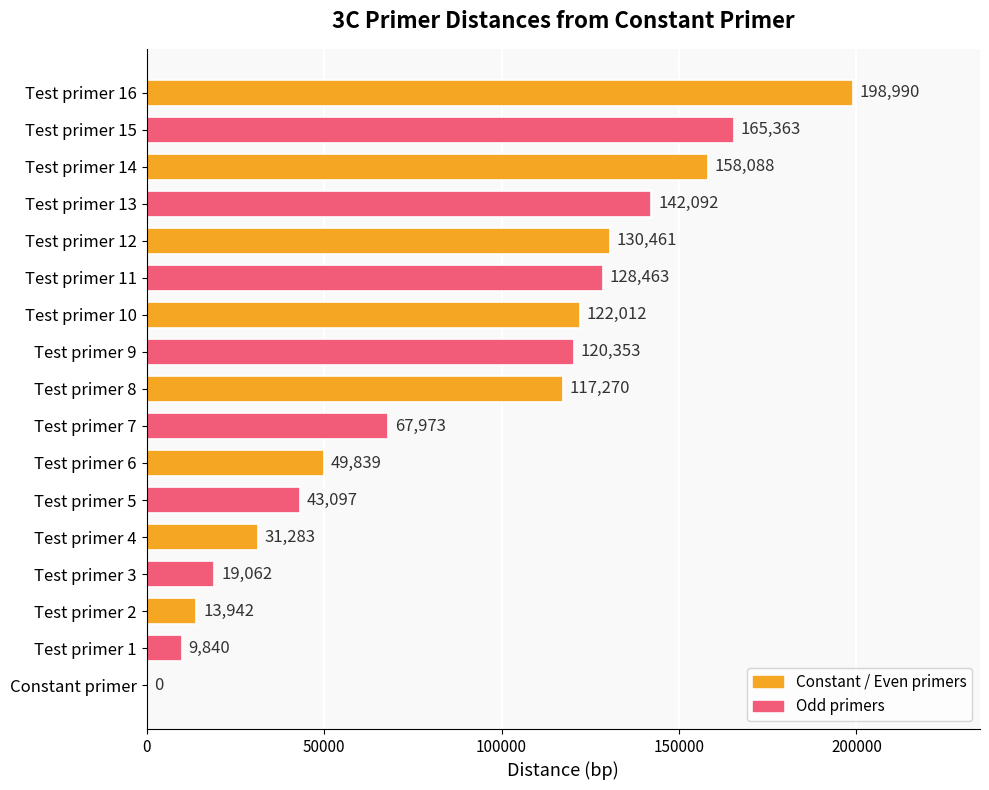

What is the change in value from Test primer 5 to Test primer 7?

+24876